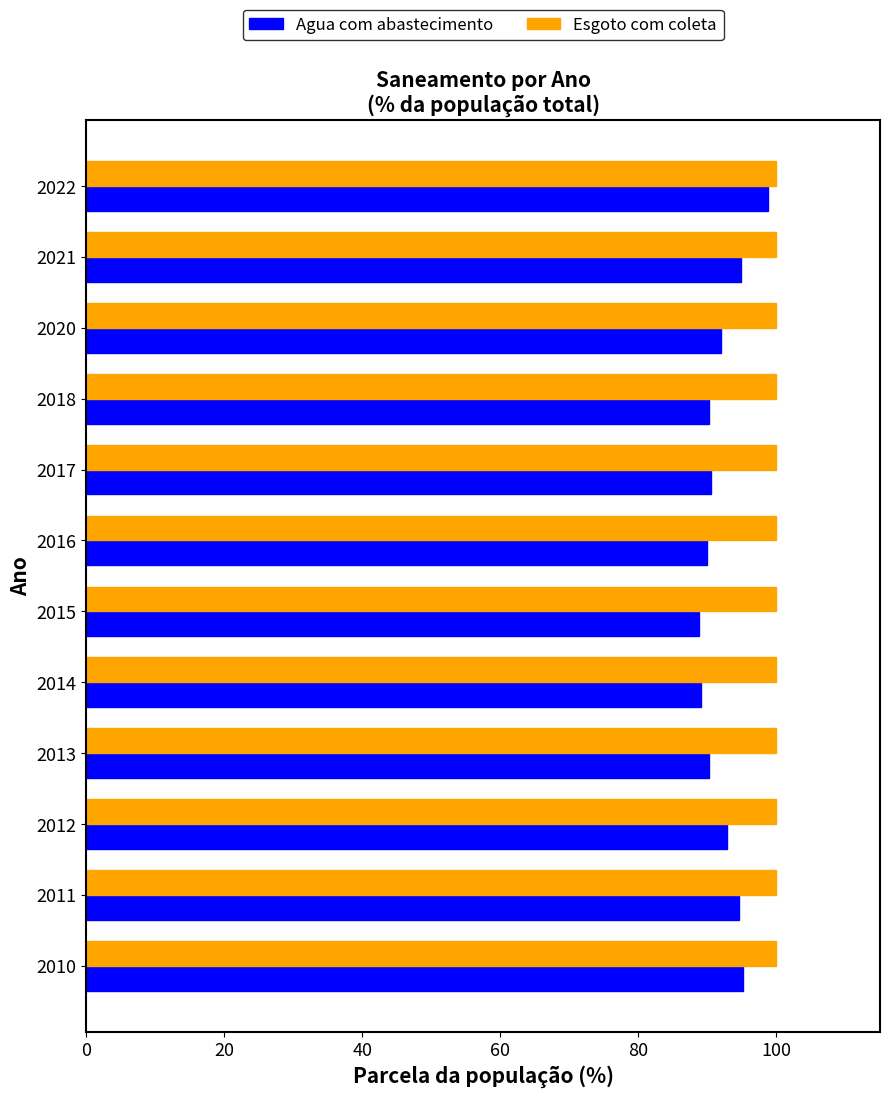

At 2011, list the series in order from largest to smallest.

Esgoto com coleta, Agua com abastecimento